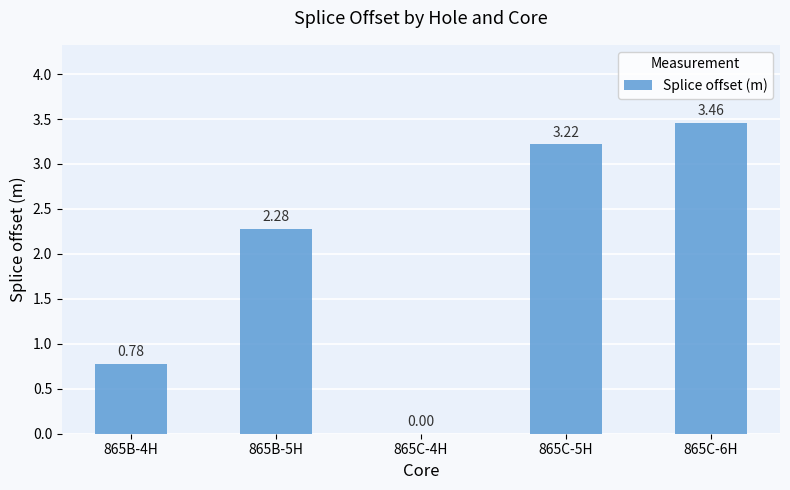

What is the change in value from 865B-4H to 865C-4H?

-0.8